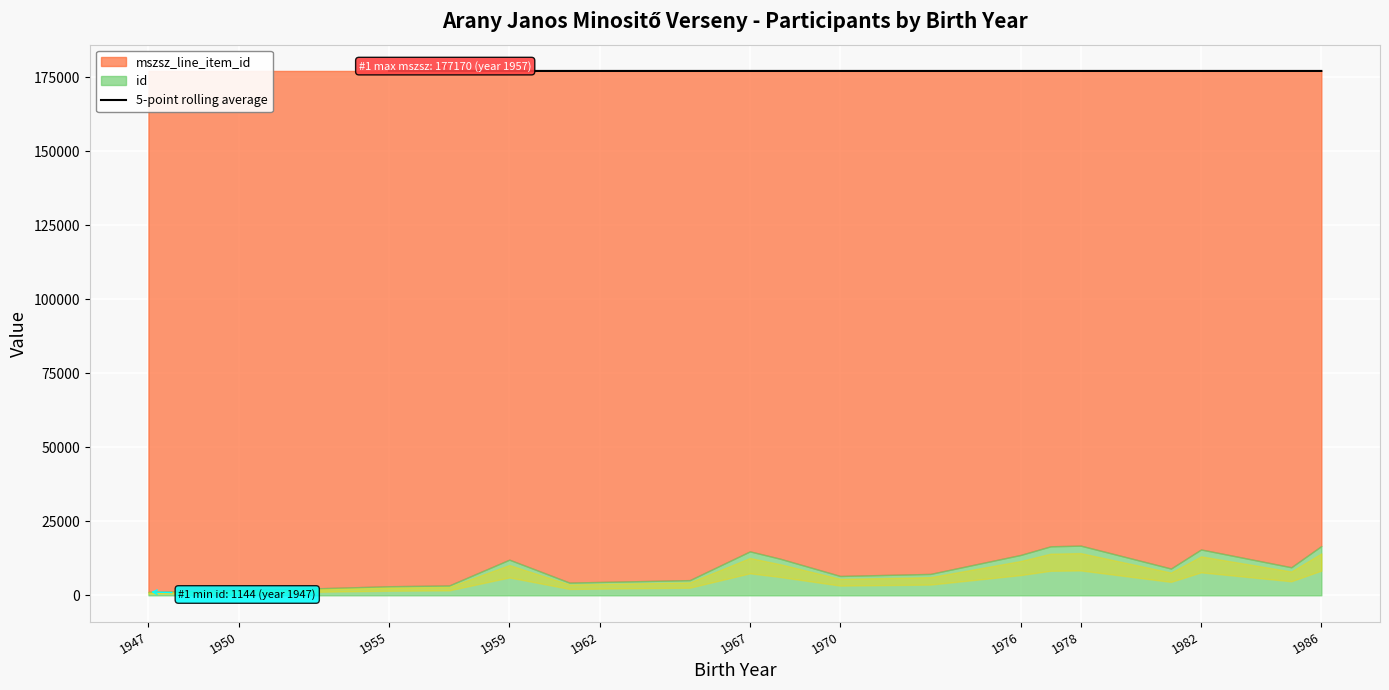

What is the lowest value of the 5-point rolling average series?

177164.8